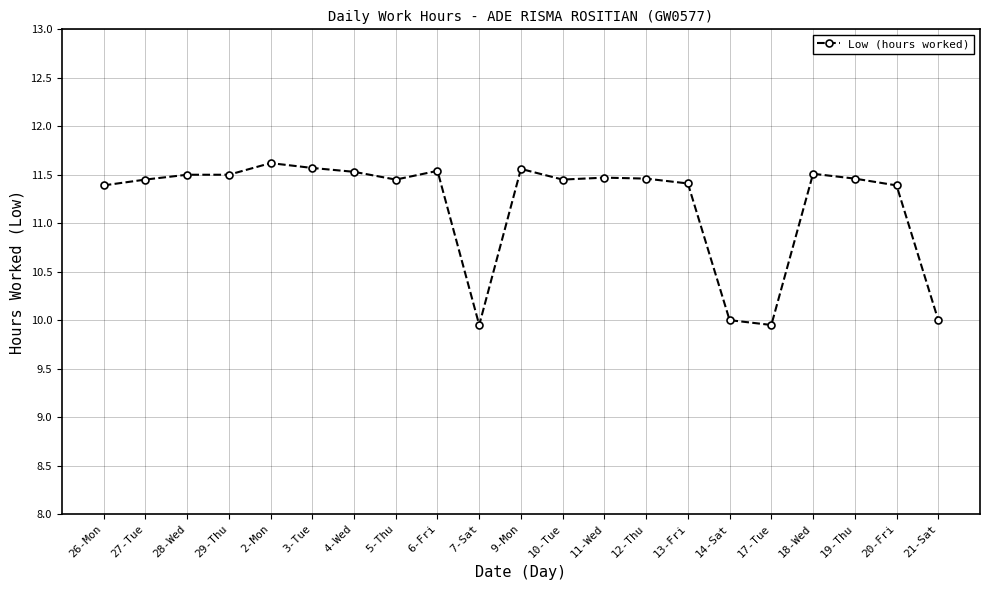

Is it true that the value at 11-Wed is 11.5?

True